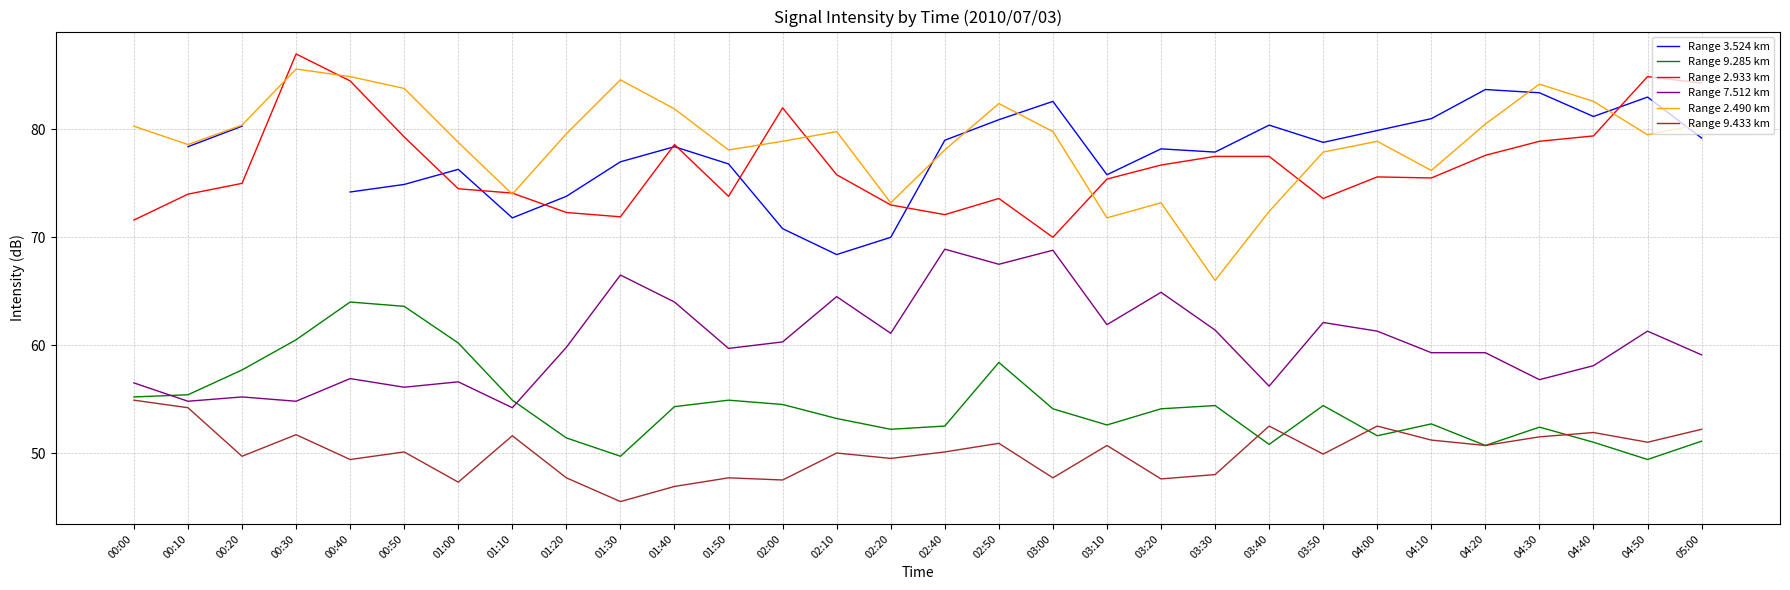

Is the value of Range 7.512 km at 00:40 greater than the value of Range 2.490 km at 04:40?

No